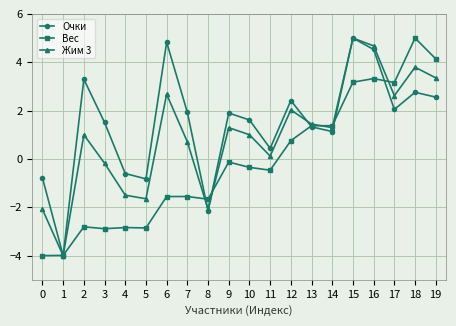

Read the Жим 3 value at 9.

1.3